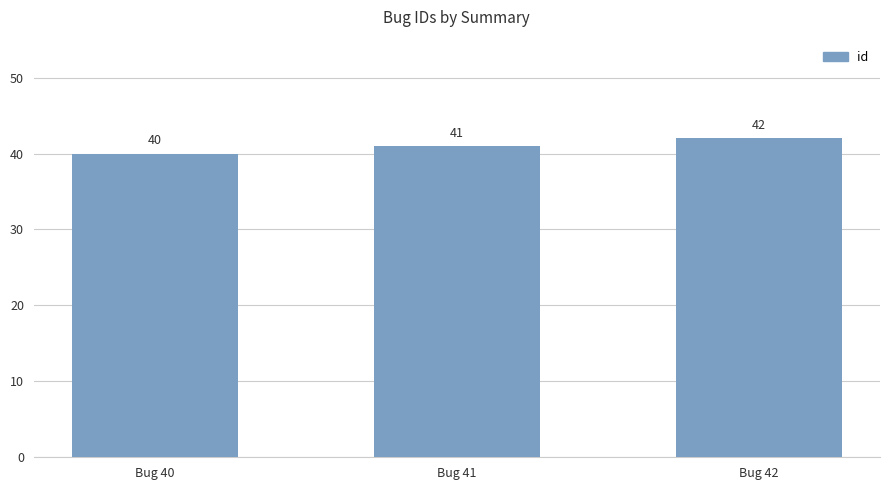

The chart shows a value of 62 at Bug 40. True or false?

False